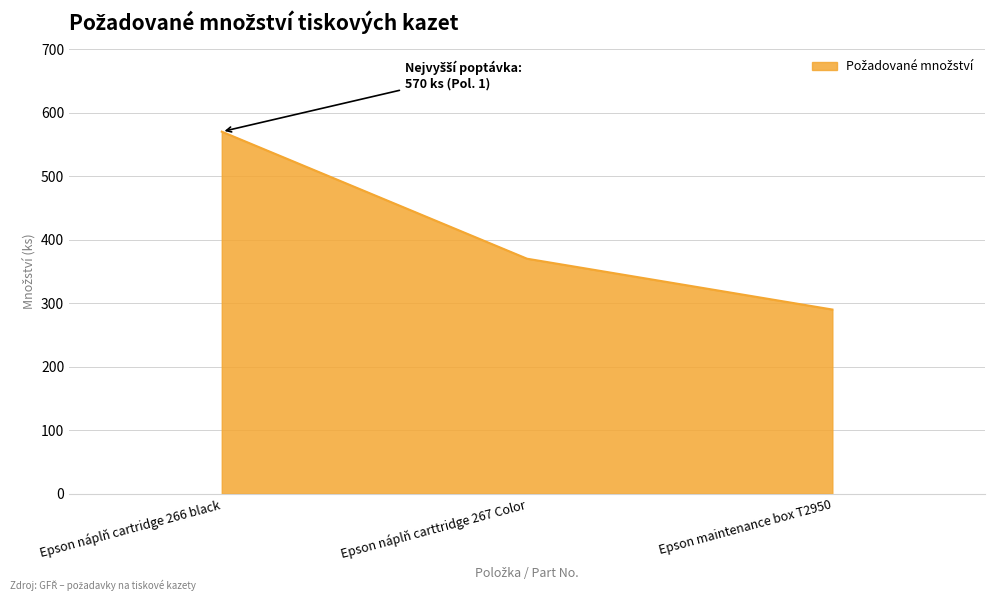

The value at Epson náplň carttridge 267 Color is 370. True or false?

True